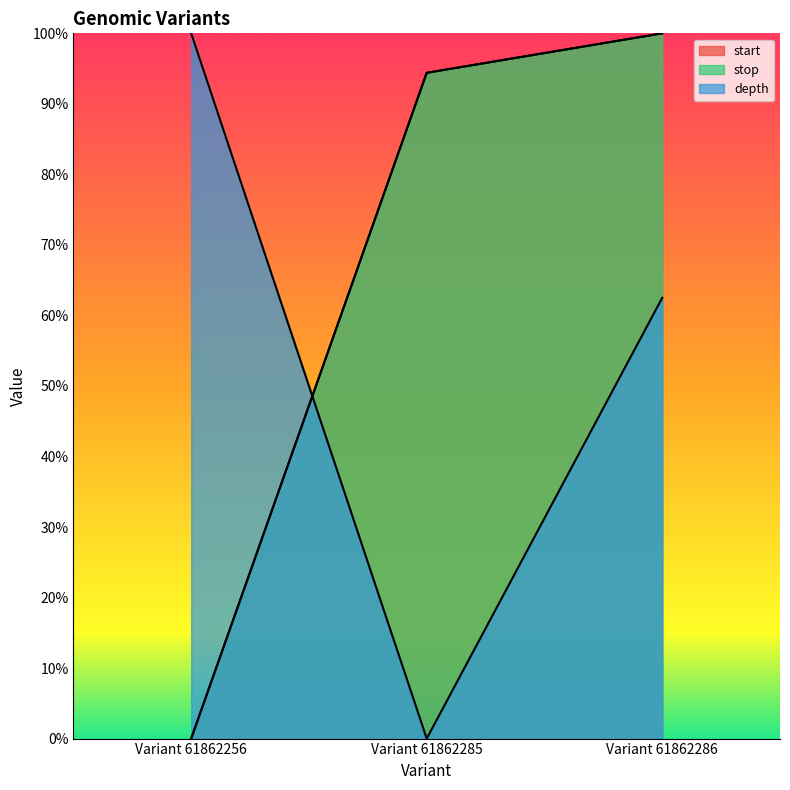

How many lines are shown in the chart?

3